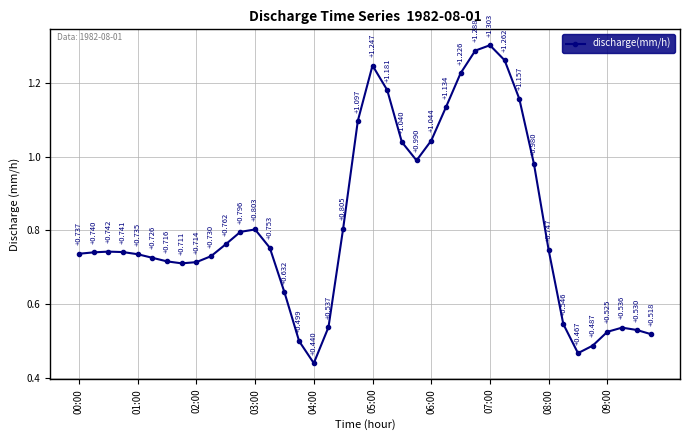

True or false: there are more than 2 points higher than both neighbors.

True